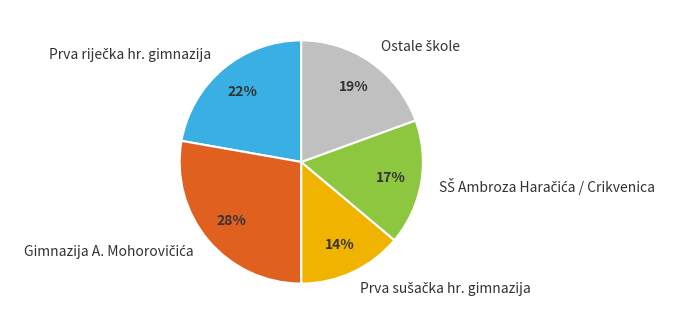

To the nearest percent, what is the average slice percentage?

20%